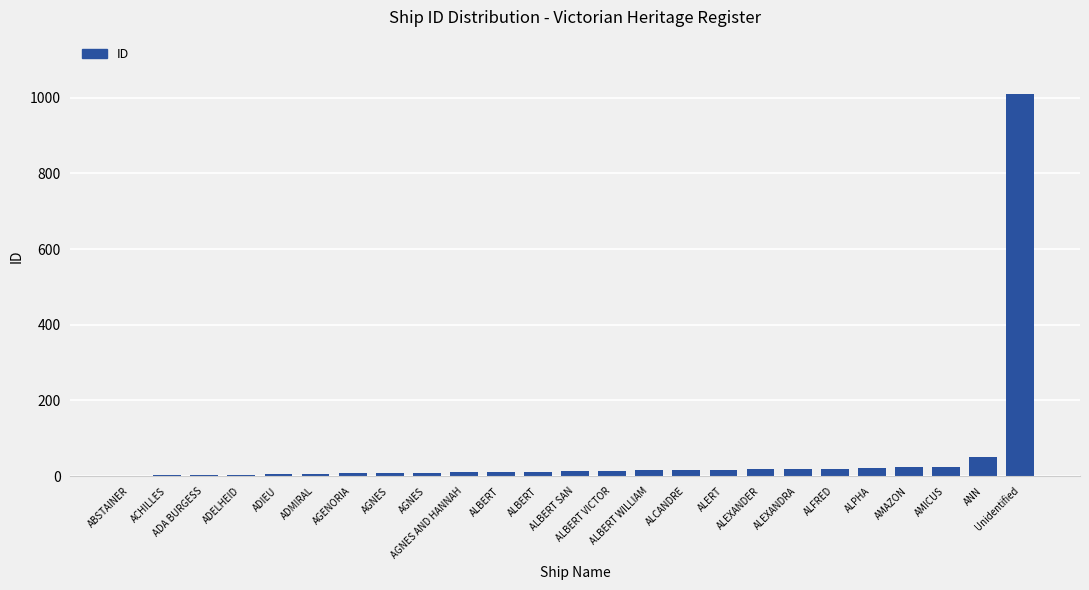

How many data points does each series have?

25